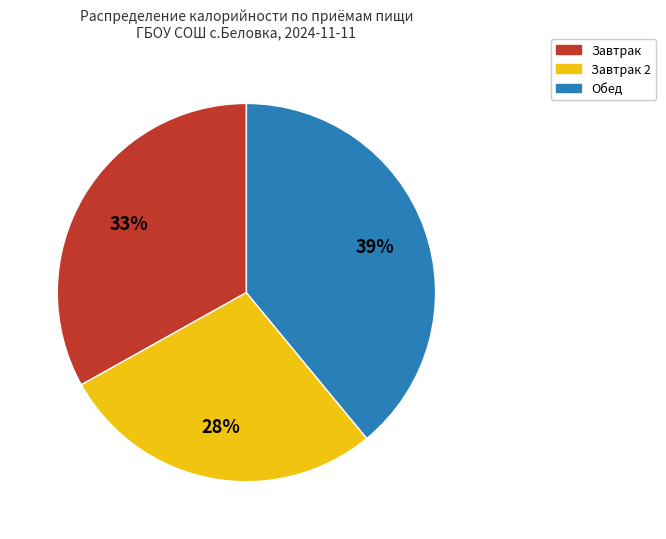

Does any single category account for the majority?

No